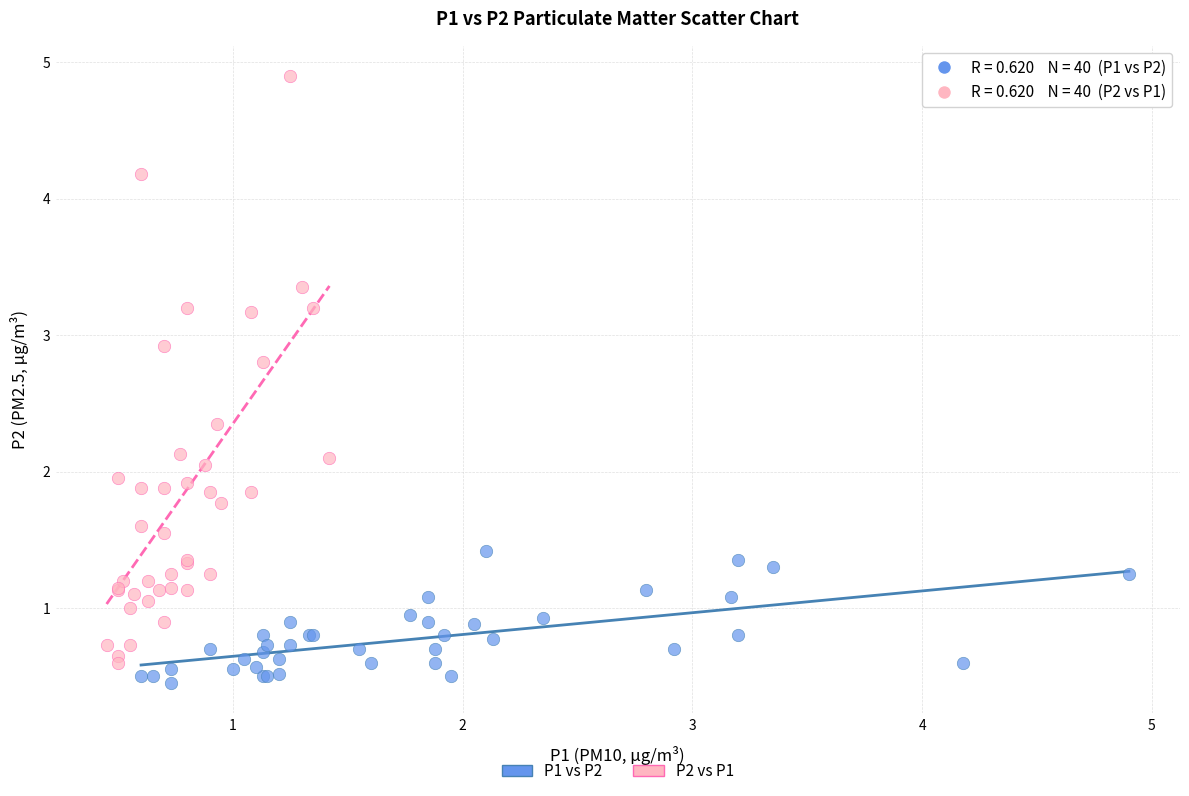

Which series contains the highest Y value?

P2 vs P1